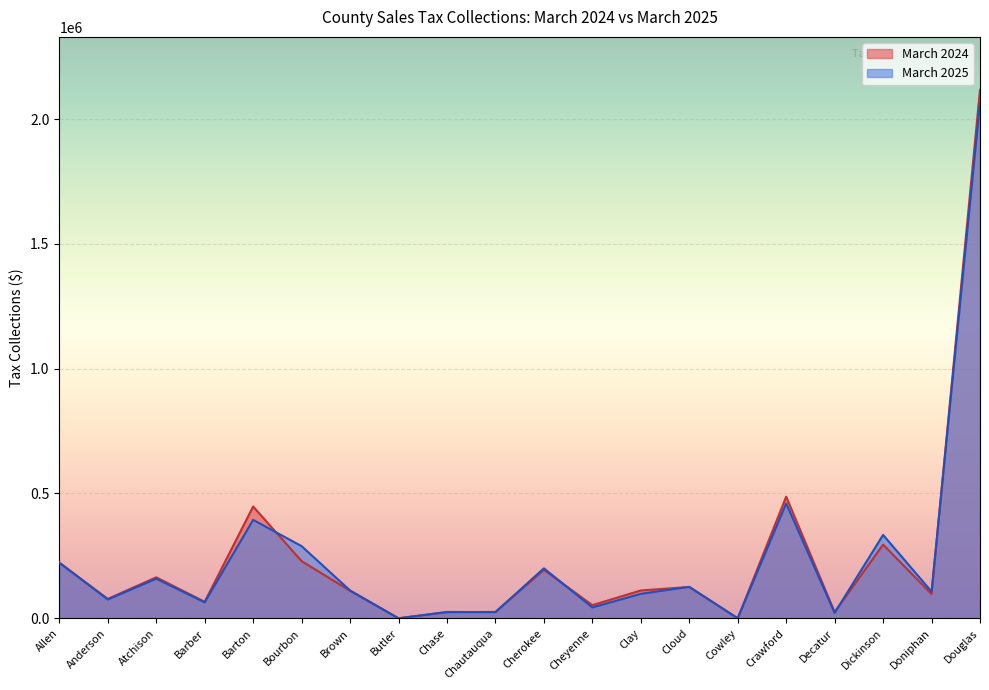

Between Barton and Brown, which is larger?

Barton